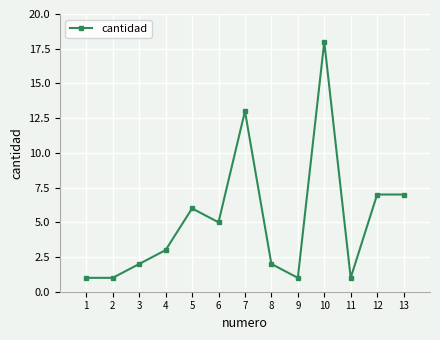

Which category has the highest value across all series?

10